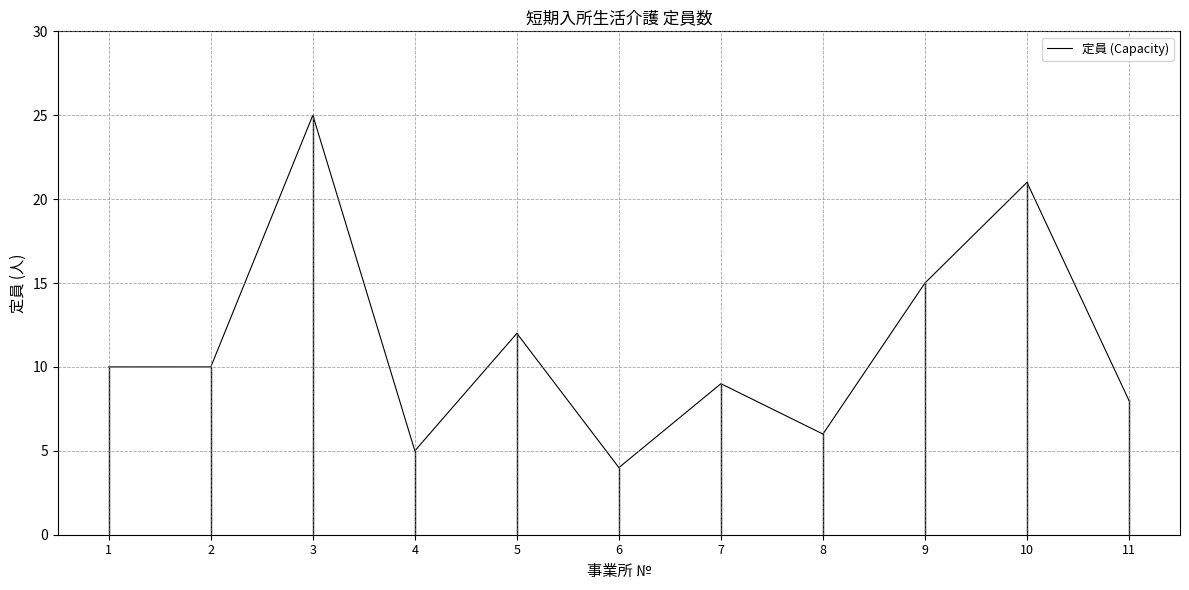

How many interior local peaks (higher than both neighbors) does the data have?

4